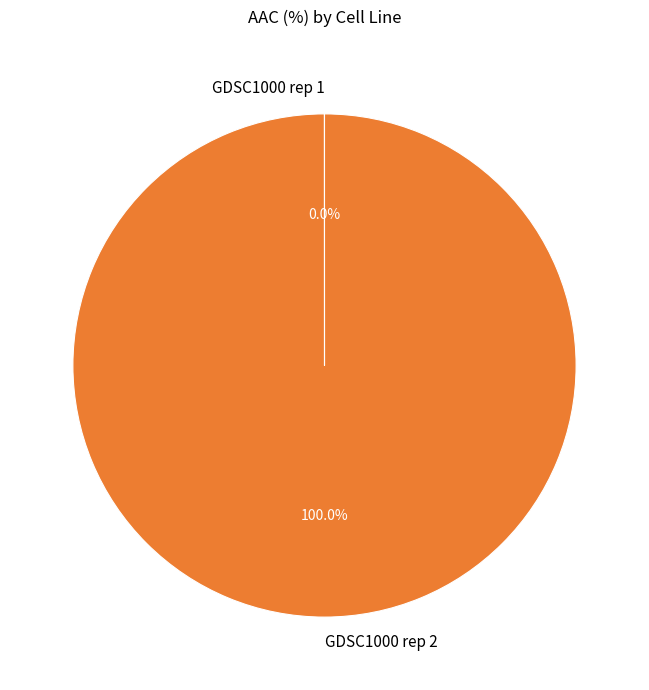

Which category accounts for the majority?

GDSC1000 rep 2